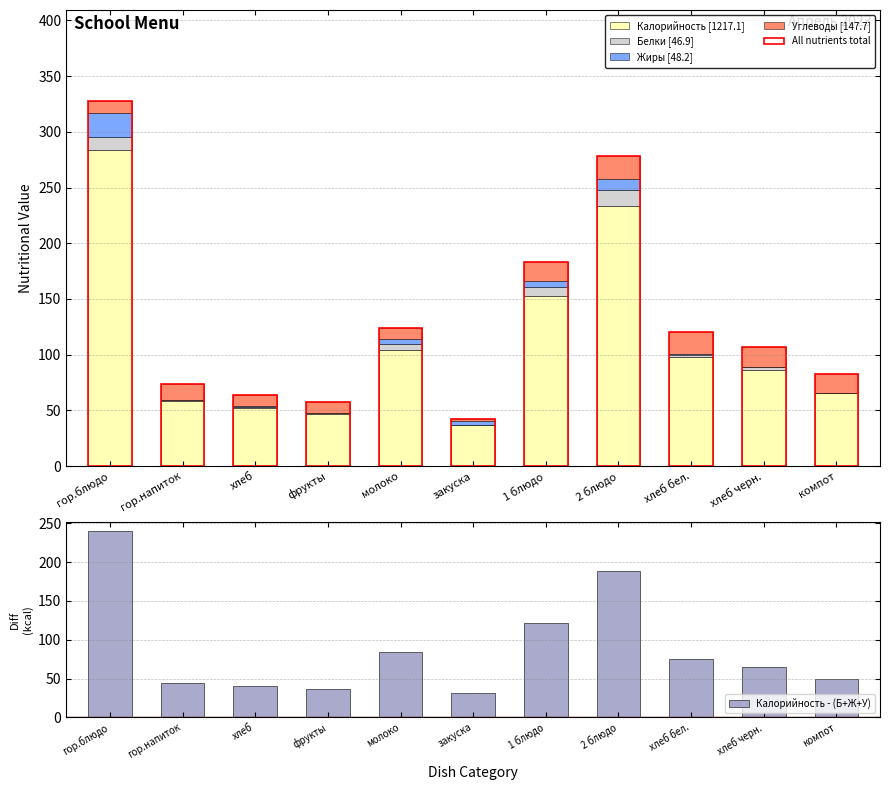

Between гор.напиток and хлеб бел., which series saw the biggest shift?

All nutrients total